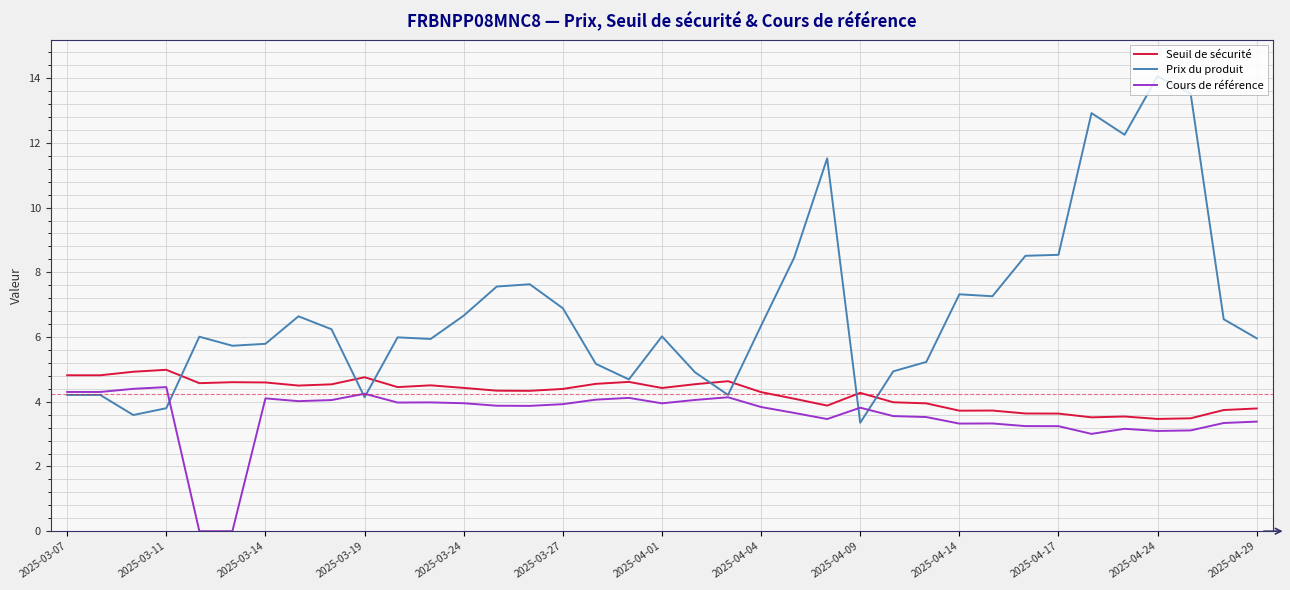

Which series has the largest total across all categories?

Prix du produit